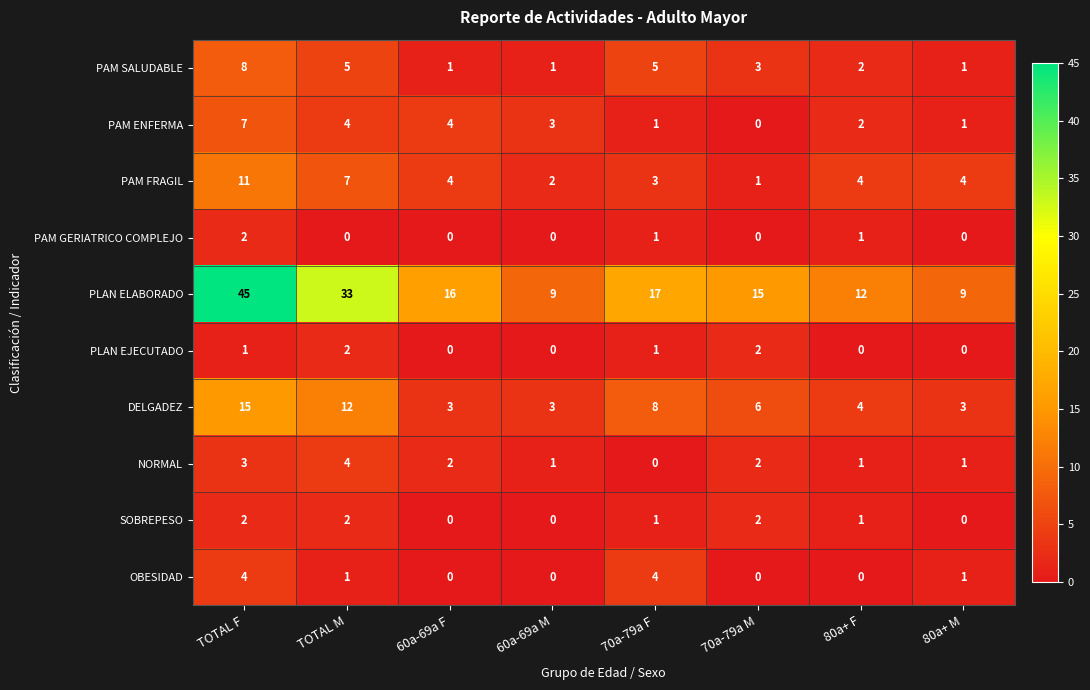

How many categories are shown in the chart?

8